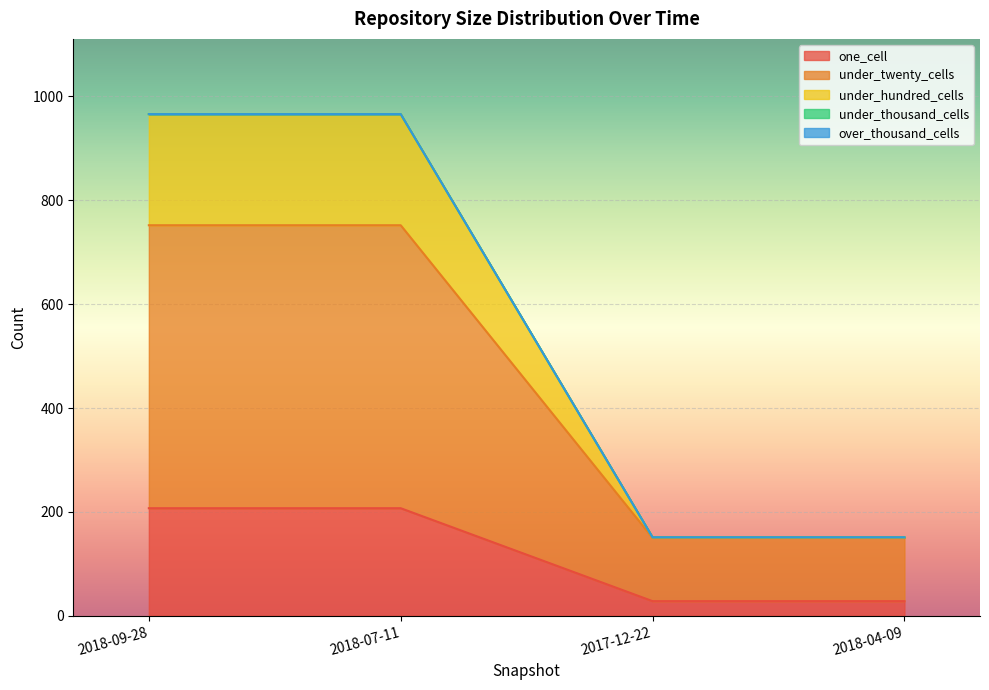

Does the chart display data point markers on the line(s)?

No